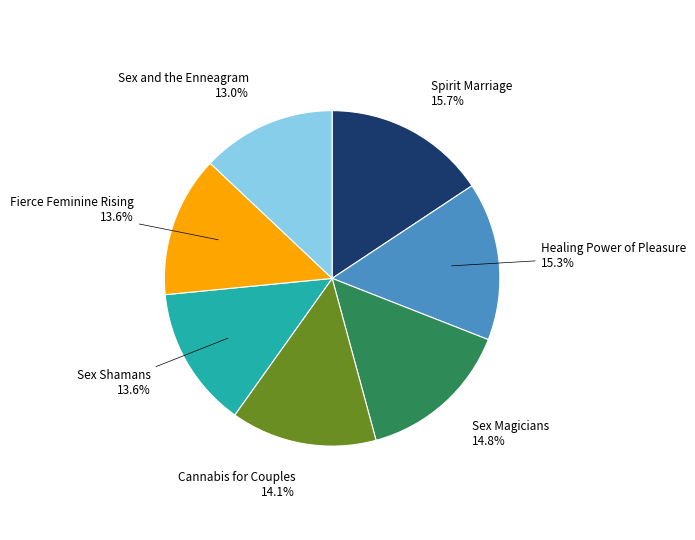

Is there any slice that represents more than half of the pie?

No